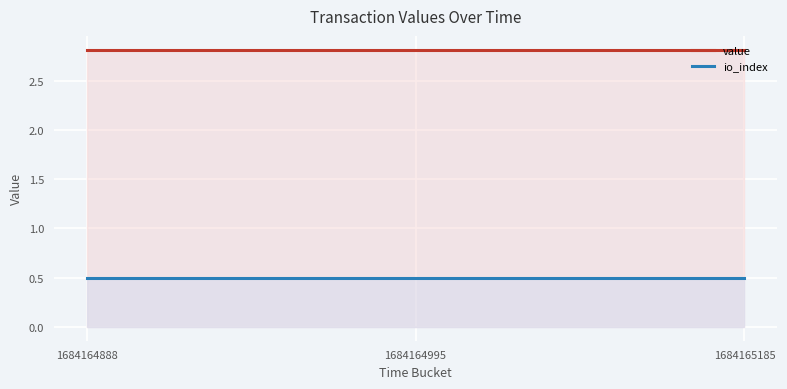

Which series has the largest range (max minus min)?

value